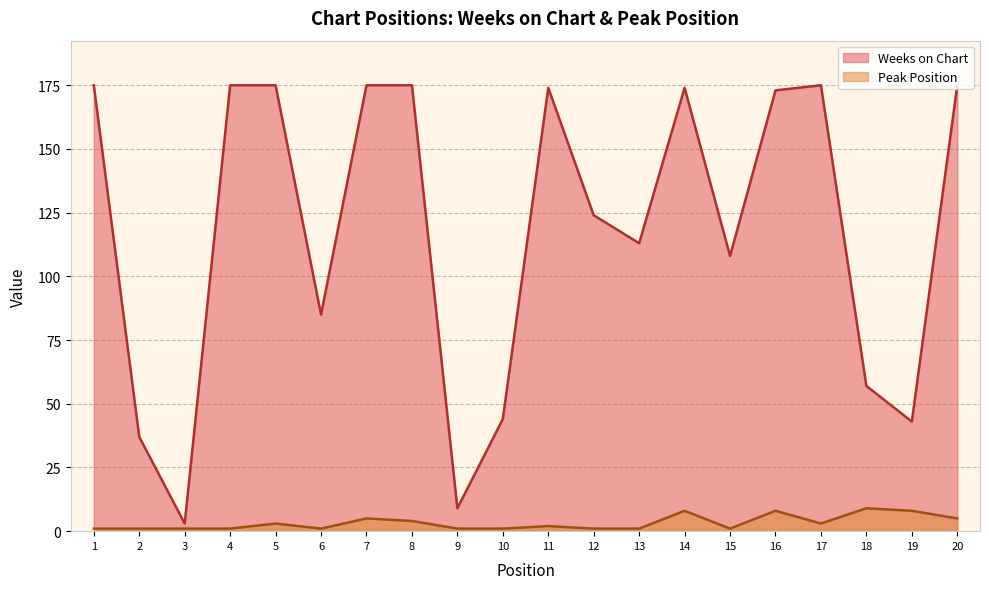

Is the value of Peak Position at 14 greater than the value of Weeks on Chart at 11?

No